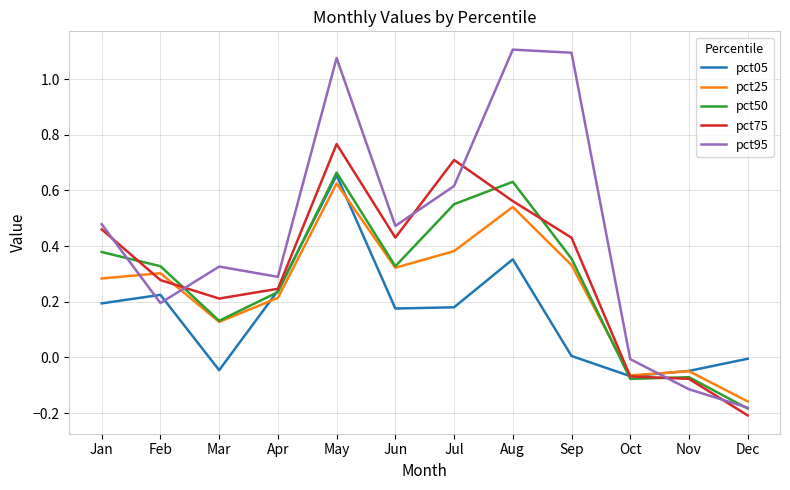

The value of pct95 at Jan is 0.3. True or false?

False